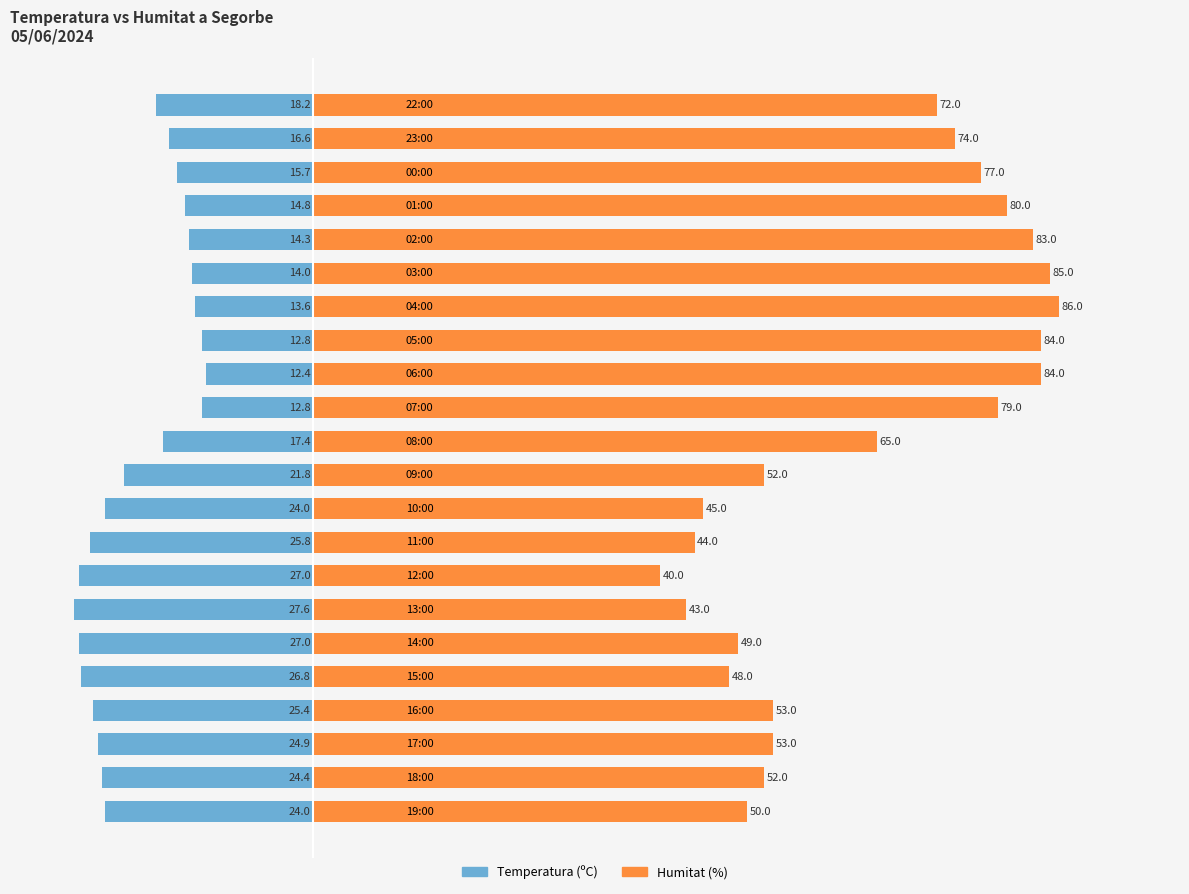

Reading left to right, transcribe all the data shown in this chart.

Temperatura (ºC): -24.0	-24.4	-24.9	-25.4	-26.8	-27.0	-27.6	-27.0	-25.8	-24.0	-21.8	-17.4	-12.8	-12.4	-12.8	-13.6	-14.0	-14.3	-14.8	-15.7	-16.6	-18.2
Humitat (%): 50.0	52.0	53.0	53.0	48.0	49.0	43.0	40.0	44.0	45.0	52.0	65.0	79.0	84.0	84.0	86.0	85.0	83.0	80.0	77.0	74.0	72.0